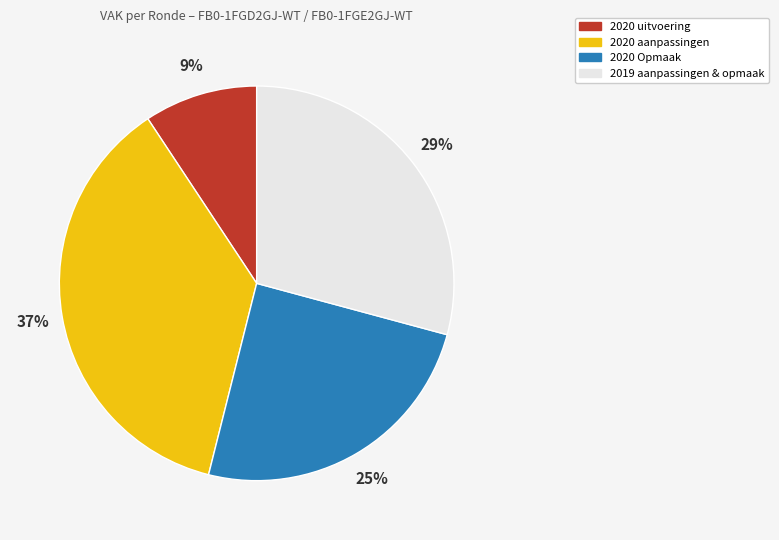

What percentage is the 2019 aanpassingen & opmaak slice, to the nearest percent?

29%